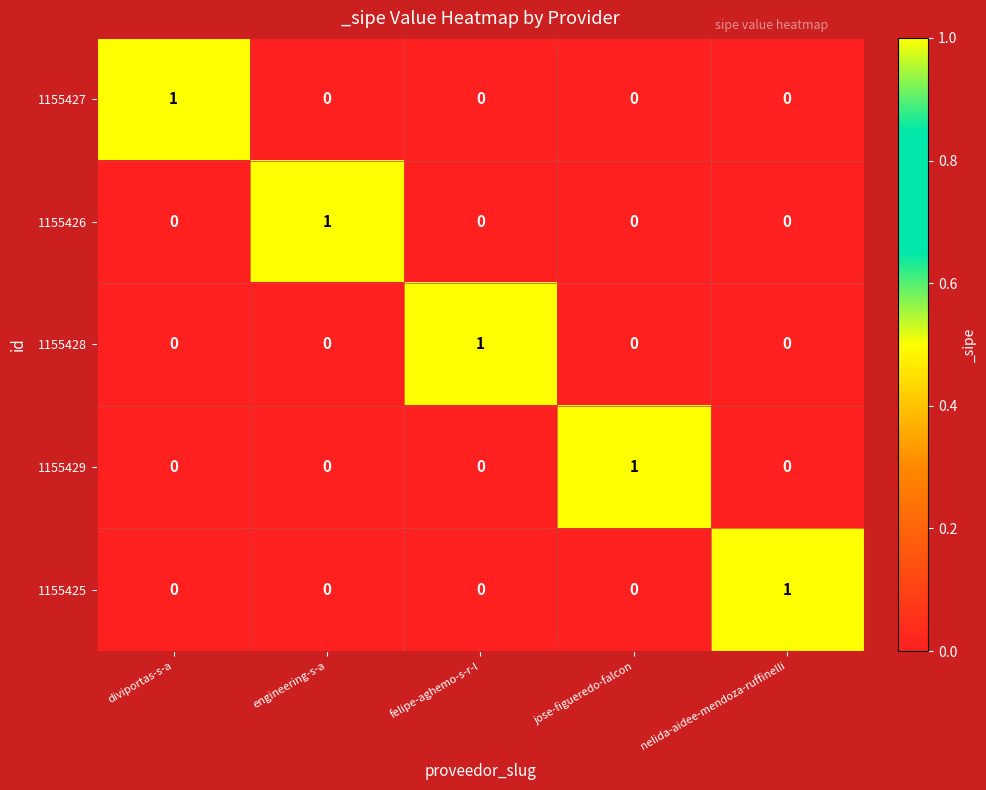

At how many categories does at least one series exceed 0?

5